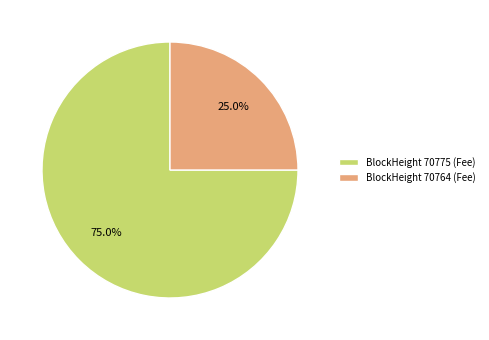

How many slices are in this pie chart?

2